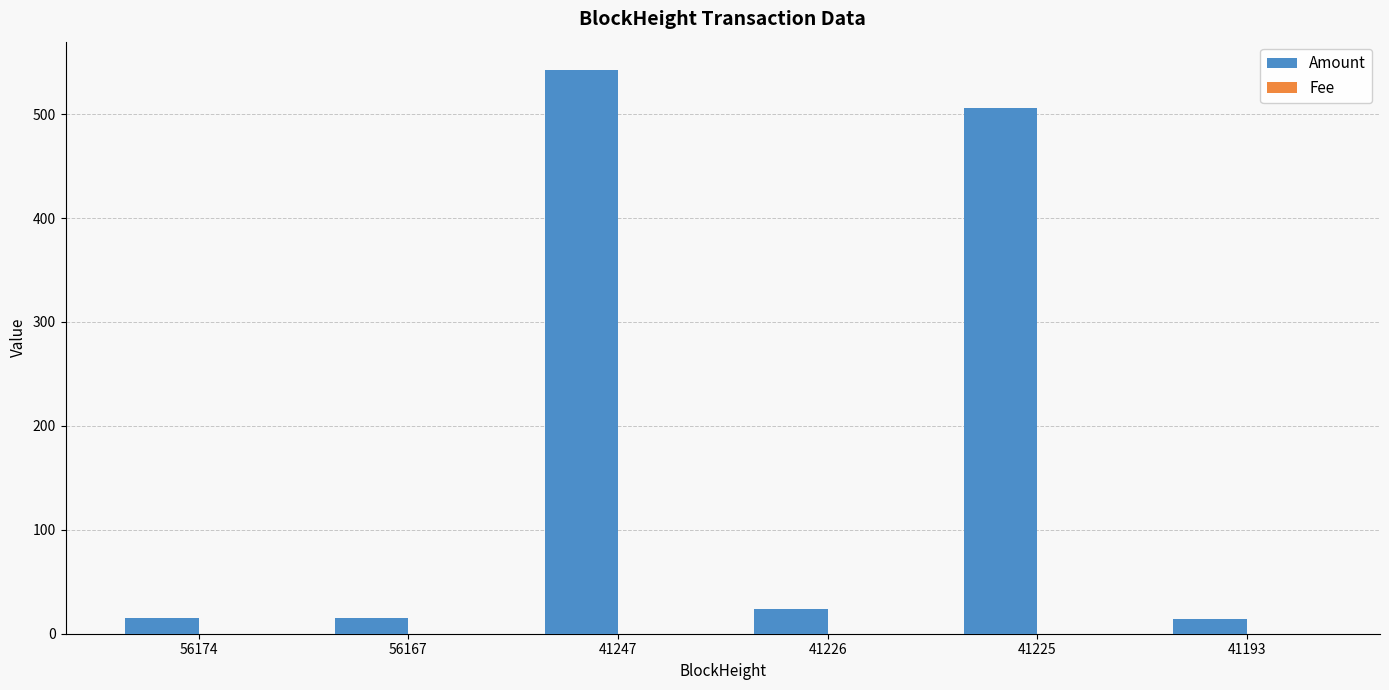

True or false: Amount has a value of 23.8 at 41226.

True